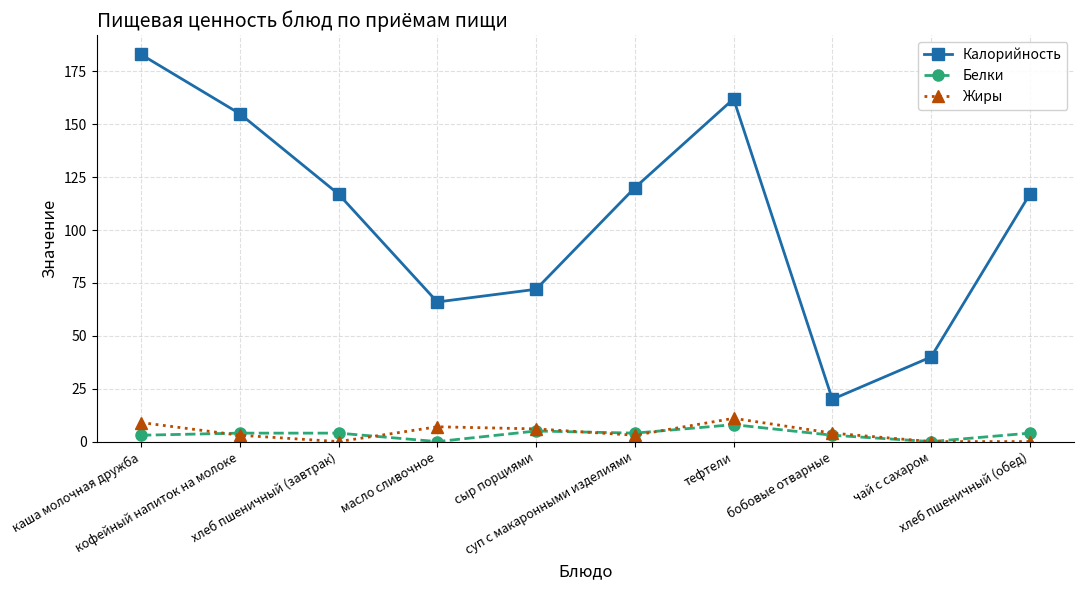

Rank the series at масло сливочное from highest to lowest value.

Калорийность, Жиры, Белки